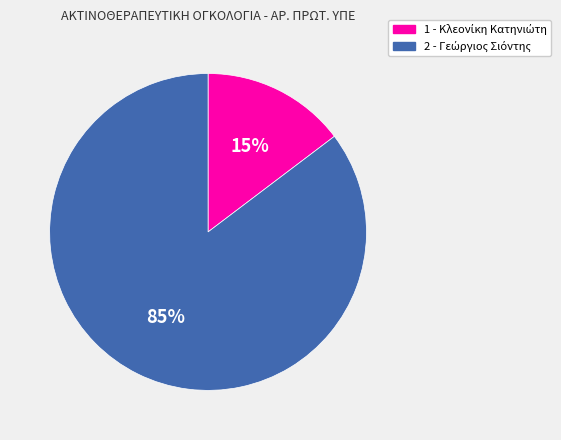

Does any single category account for the majority?

Yes